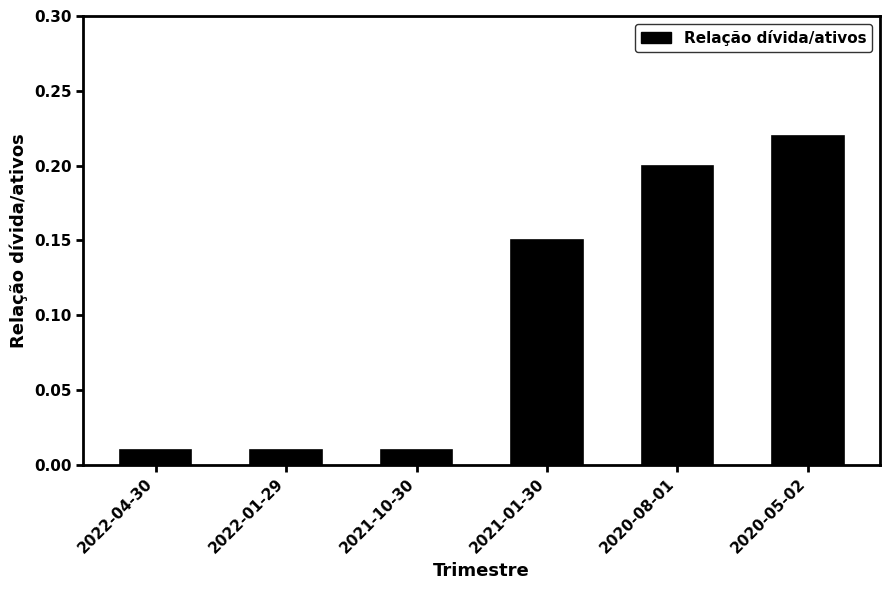

What is the label of the 3rd bar from the right?

2021-01-30